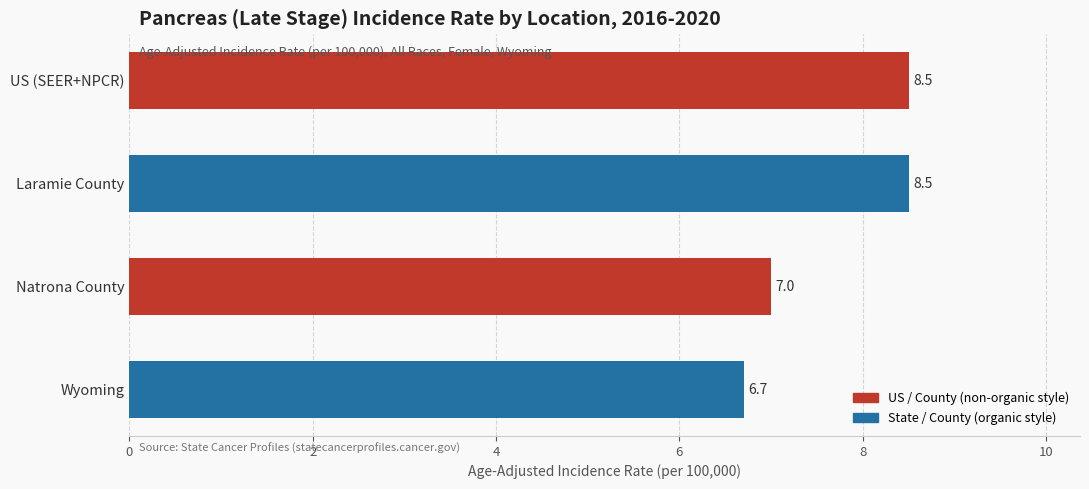

Is it true that the value at US (SEER+NPCR) is 11.5?

False